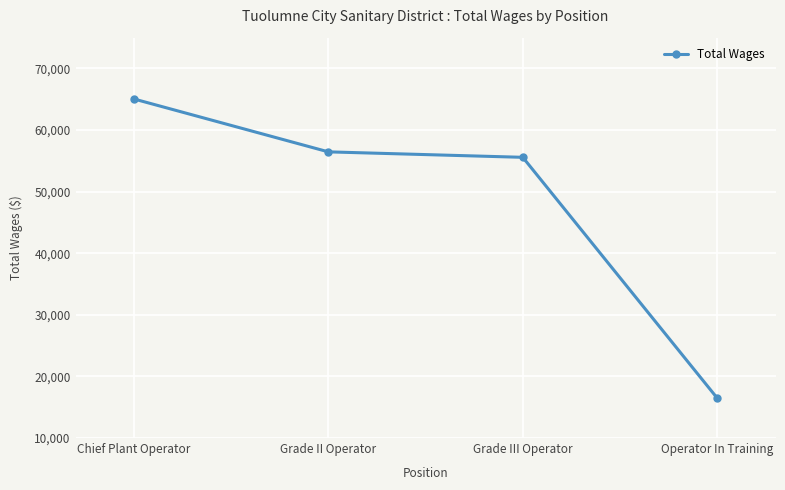

The chart shows a value of 16479 at Operator In Training. True or false?

True